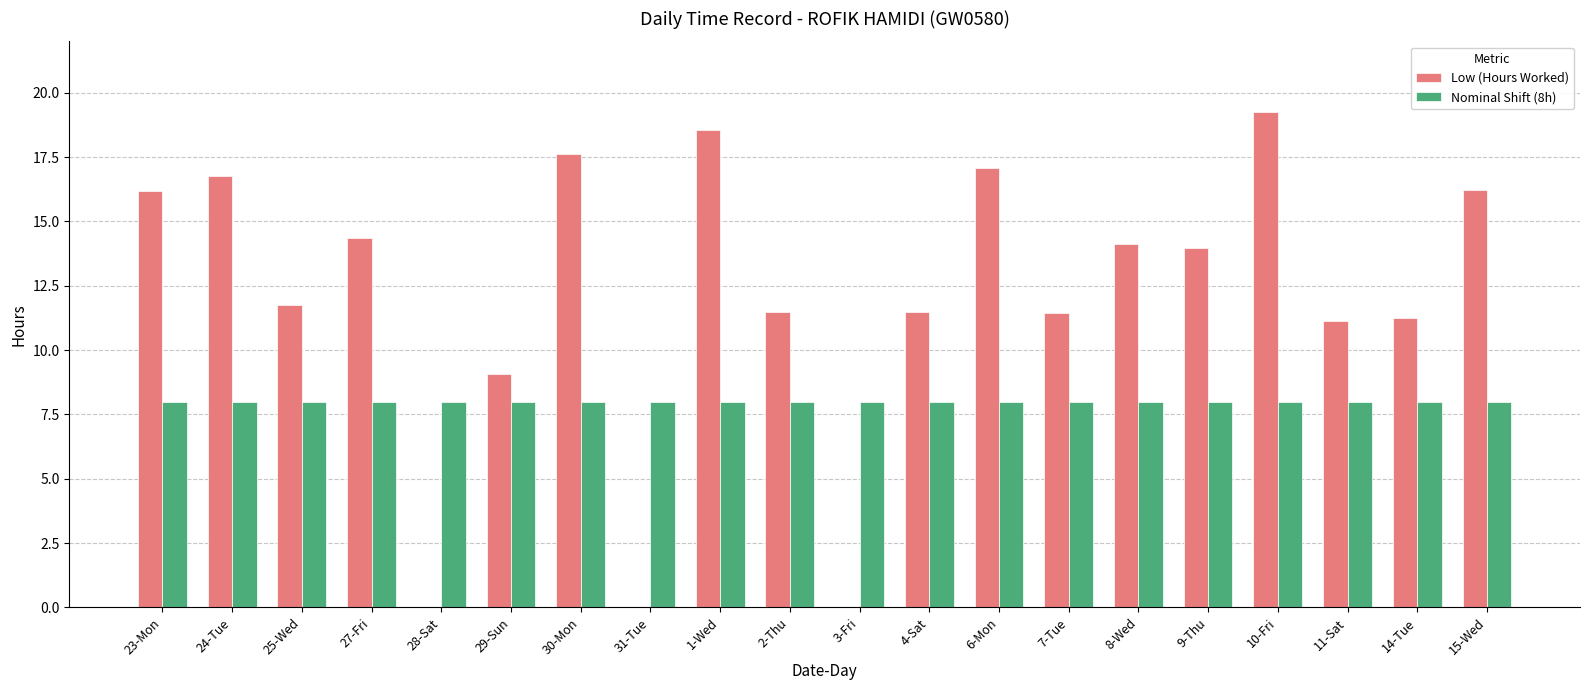

What is the maximum value shown in the chart?

19.3